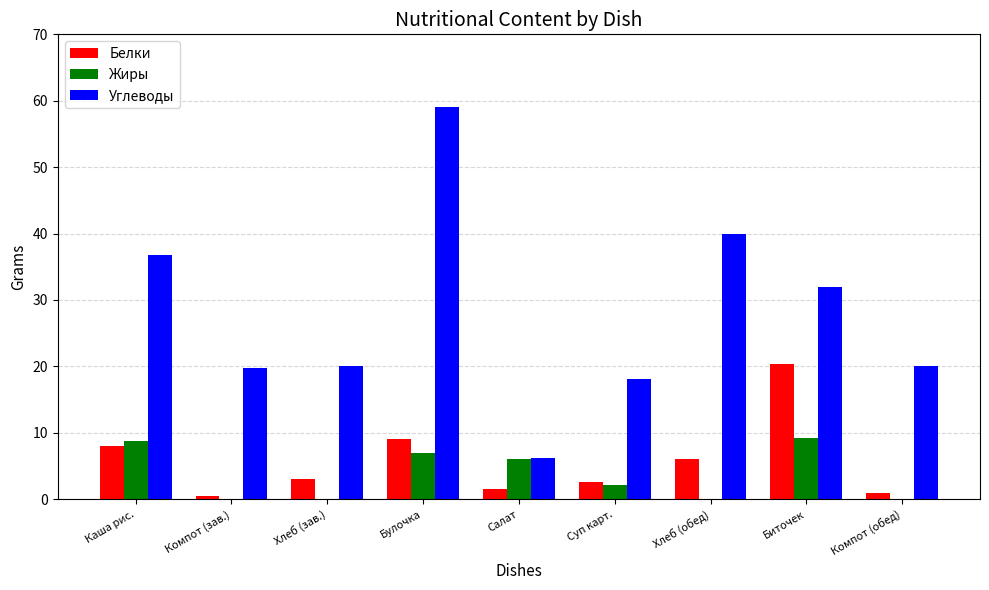

How many categories are shown in the chart?

9